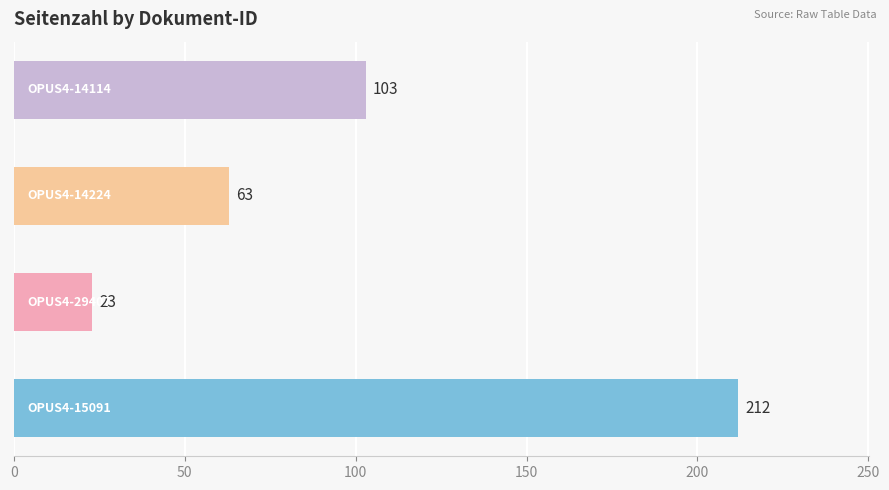

Reading bottom to top, list all the values displayed in this chart.

212	23	63	103